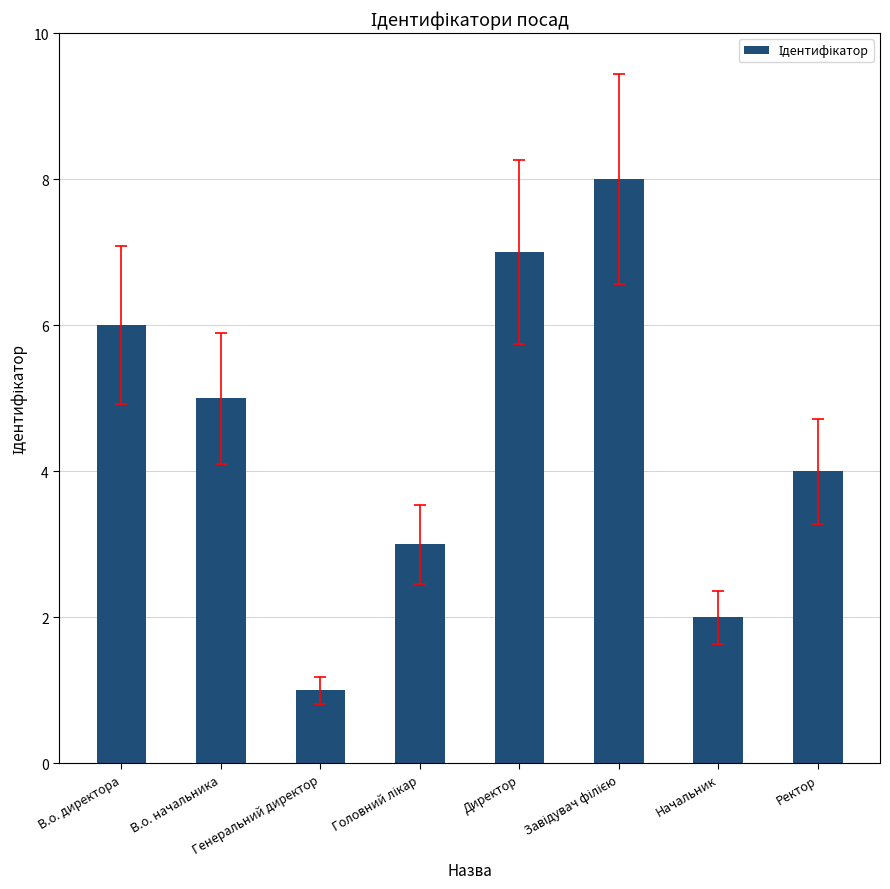

Which category has the lowest value across all series?

Генеральний директор